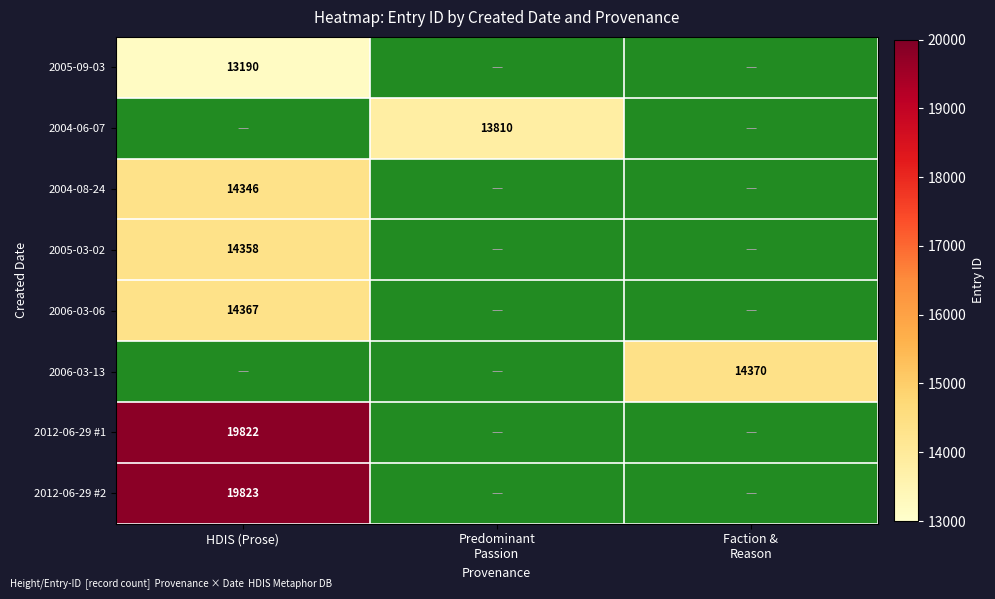

True or false: 2004-08-24 has a value of 14346 at HDIS (Prose).

True